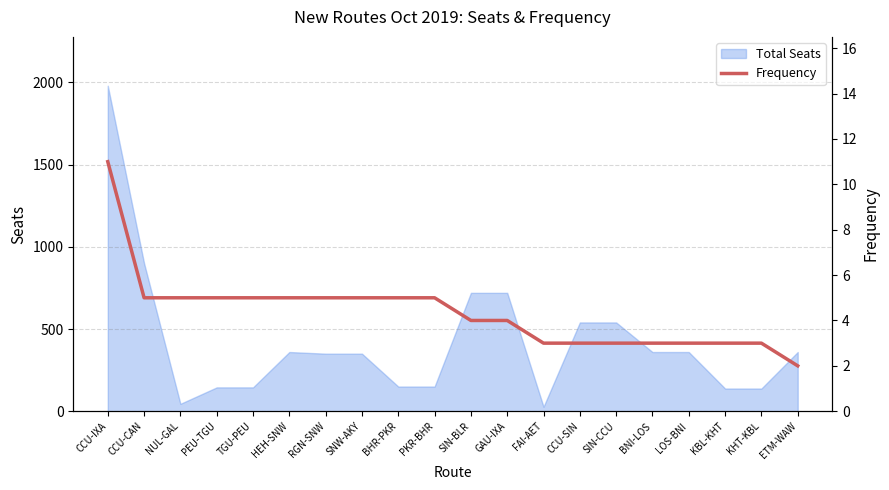

Which category has the highest value across all series?

CCU-IXA